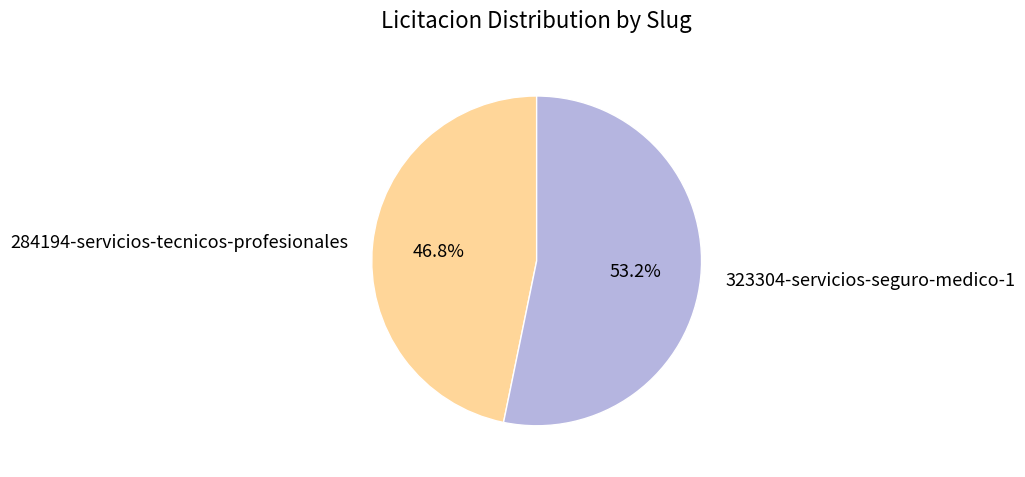

Rank the categories by value from highest to lowest.

323304-servicios-seguro-medico-1, 284194-servicios-tecnicos-profesionales